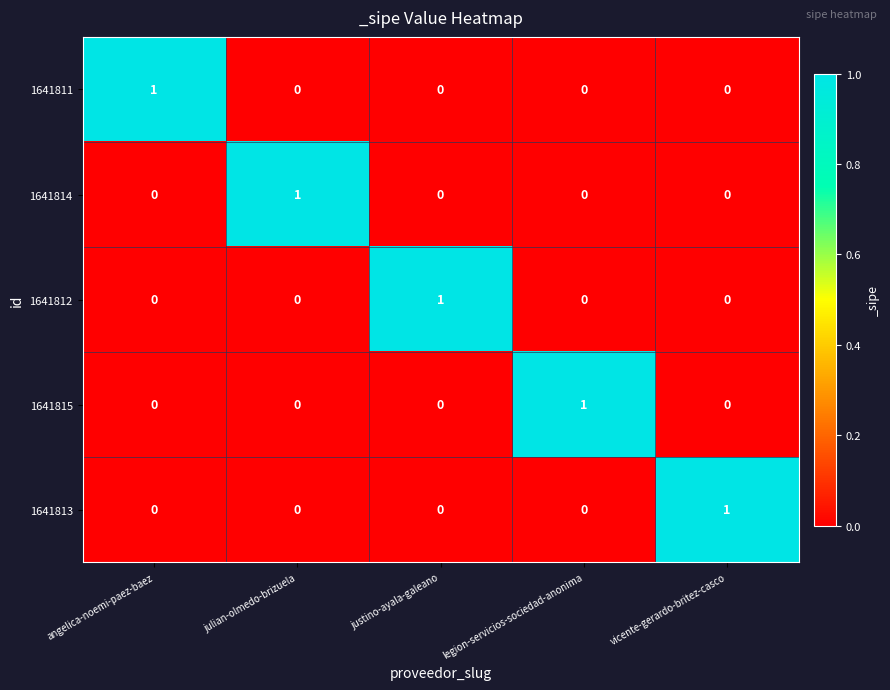

At how many categories does at least one series exceed 0?

5